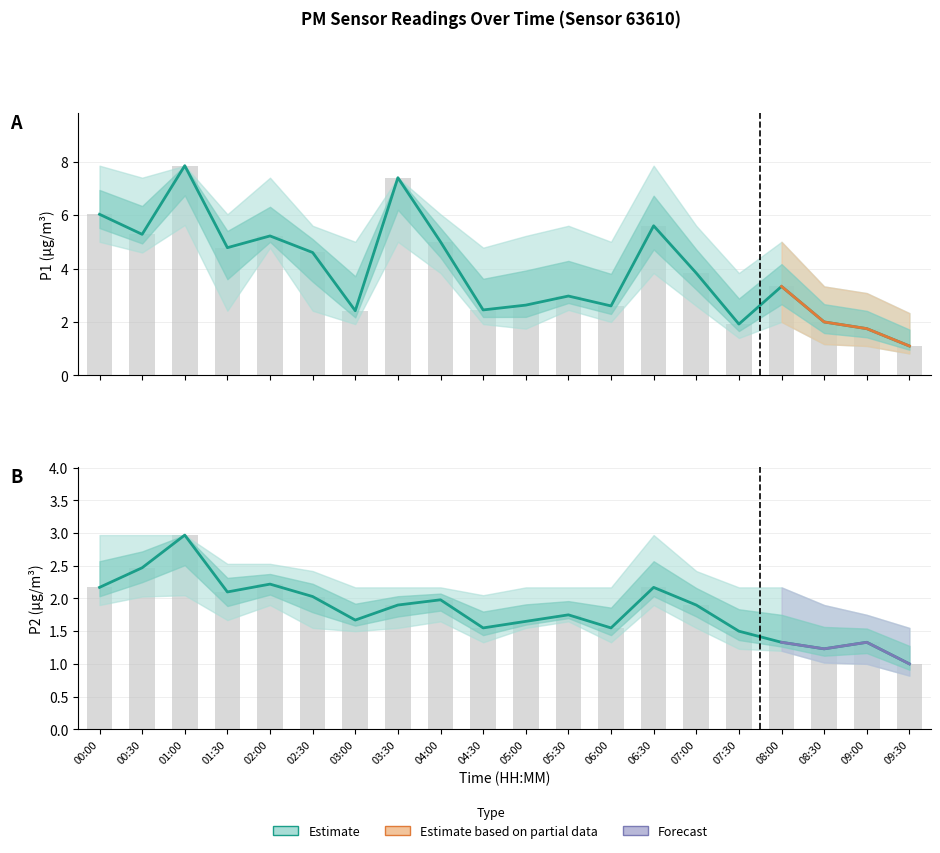

What is the value of the P2 Estimate bar at the 2nd from the left?

2.5